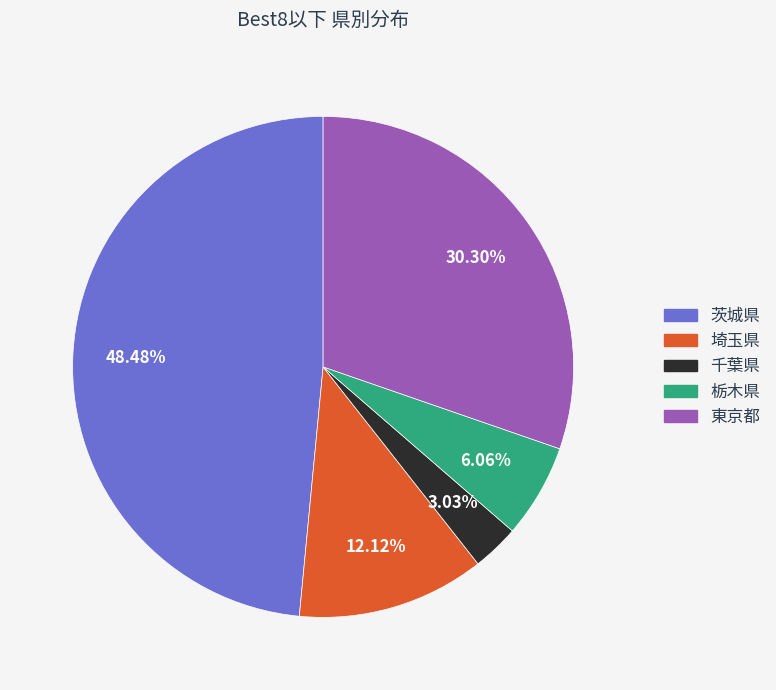

To the nearest percent, what is the average slice percentage?

20%